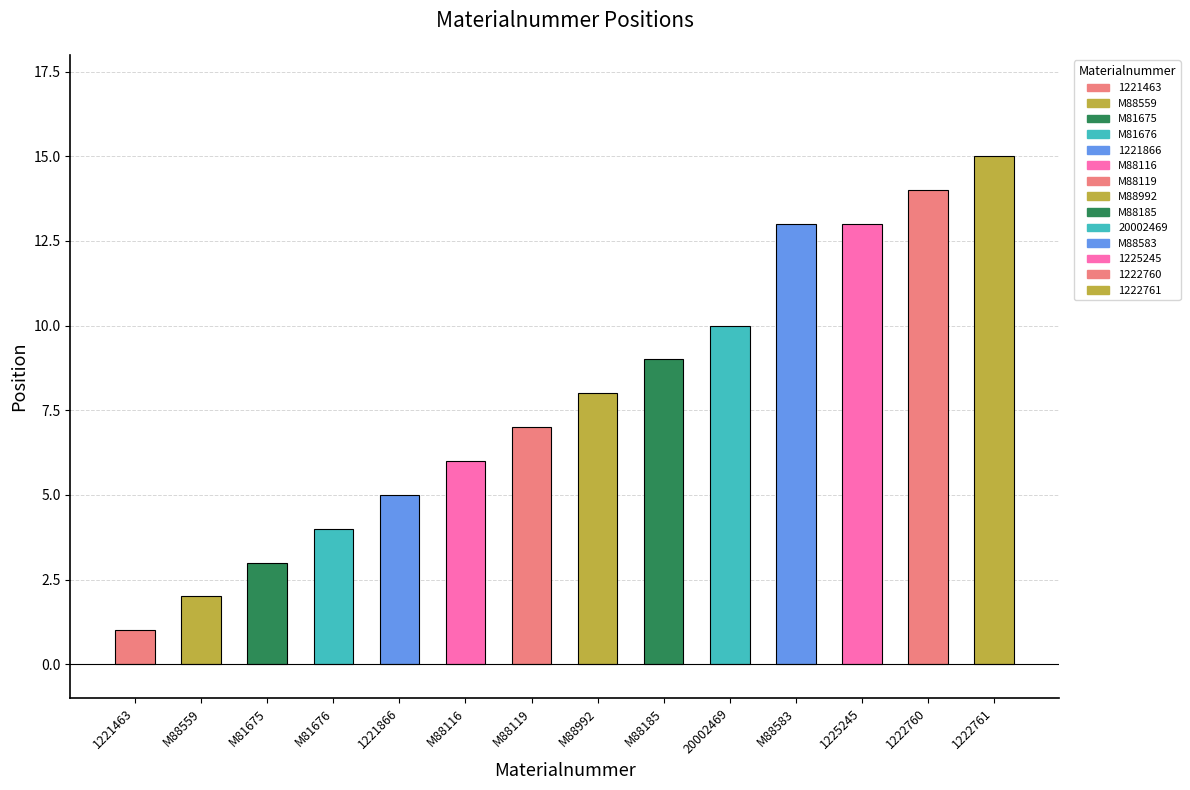

Reading left to right, transcribe all the data shown in this chart.

1	2	3	4	5	6	7	8	9	10	13	13	14	15